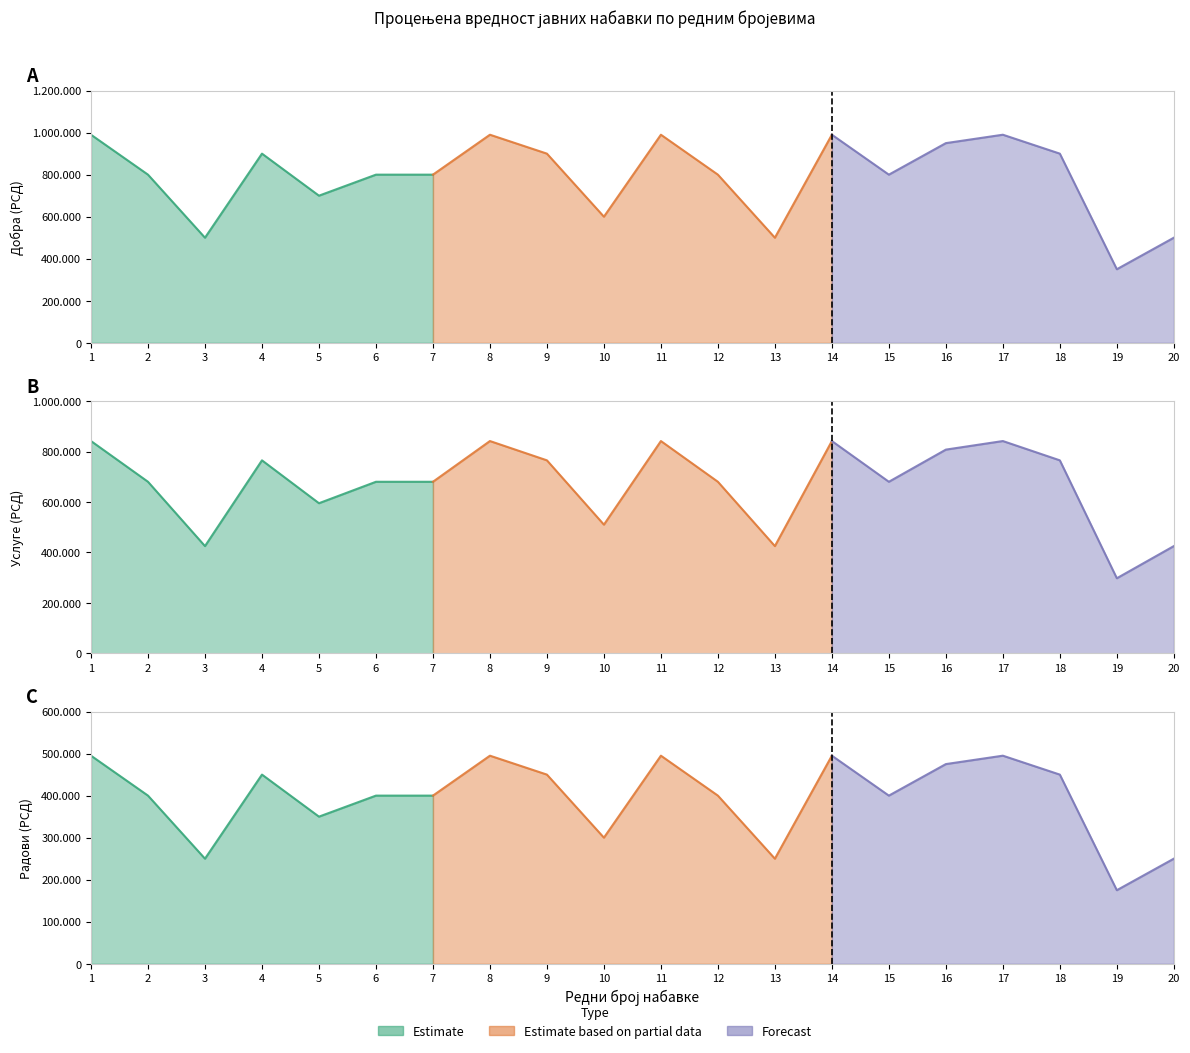

True or false: Добра has a value of 900000 at 4.

True